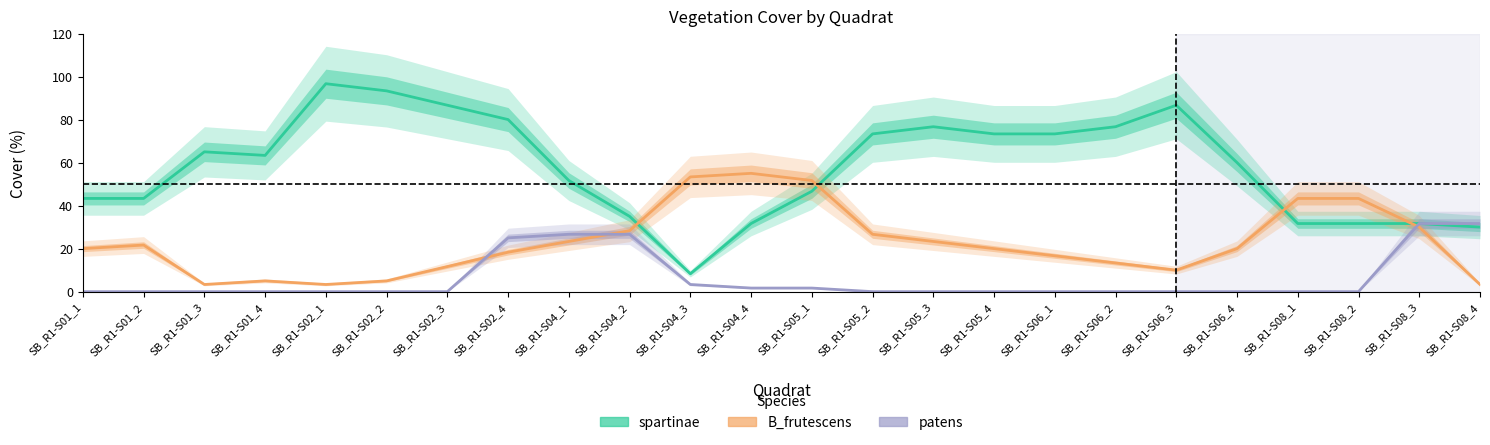

How many values in the spartinae series are below 63?

12